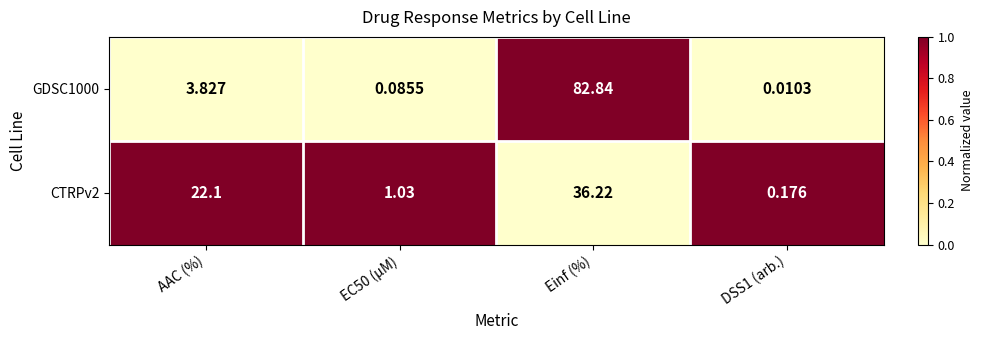

At which category does the chart reach its peak across all series?

Einf (%)